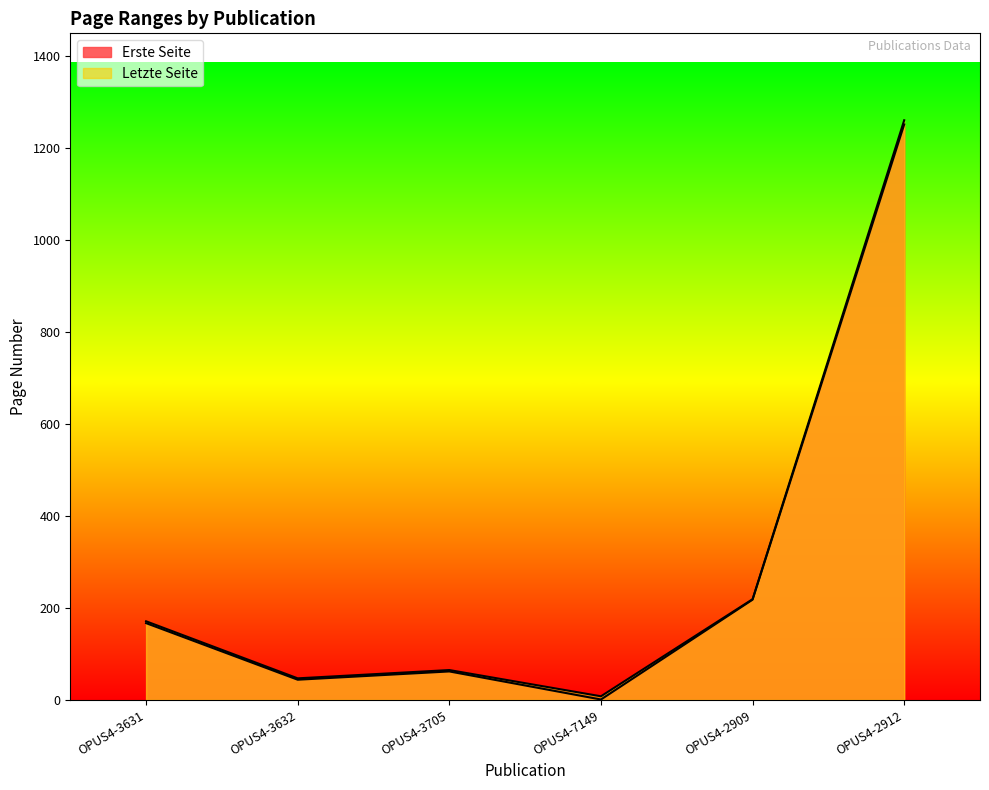

The Letzte Seite series shows 614 at OPUS4-2912. True or false?

False